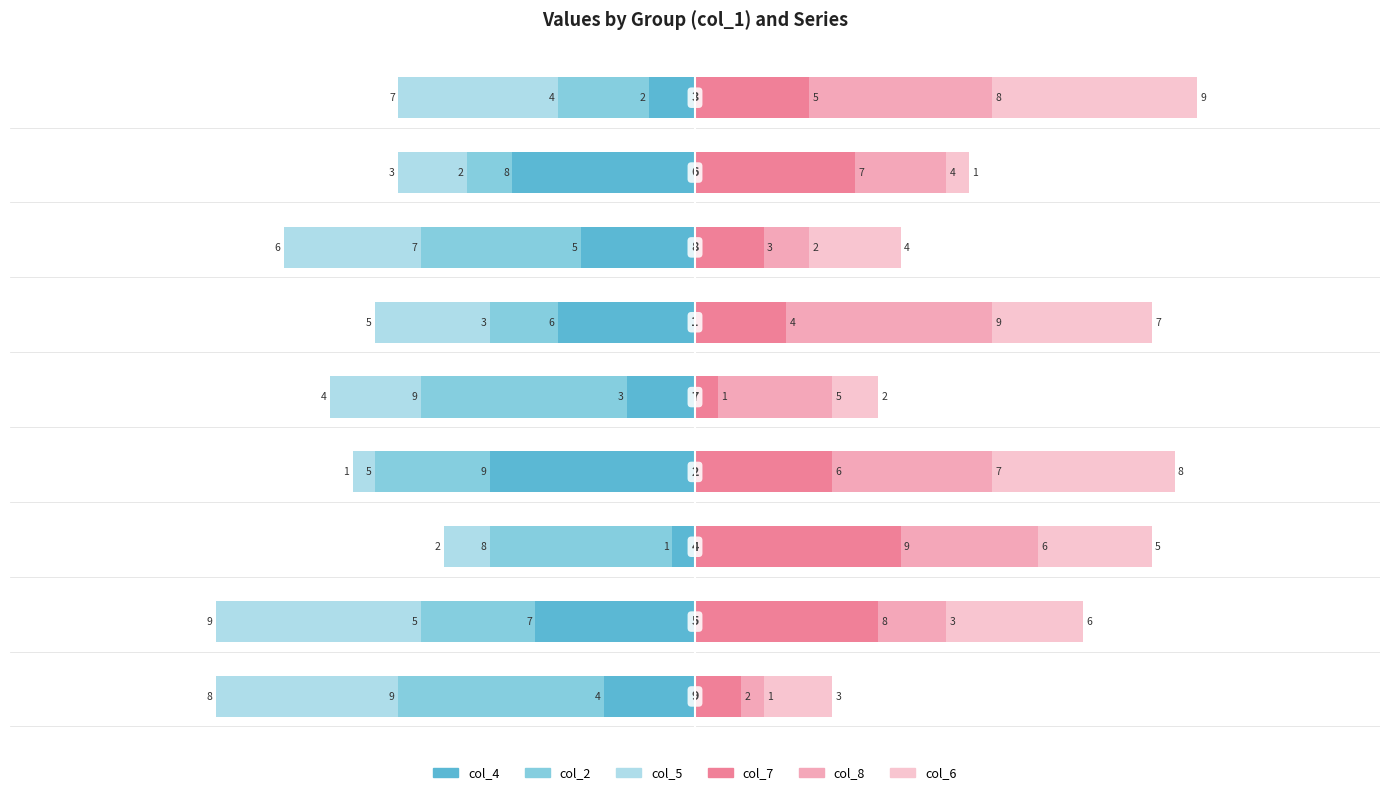

Which series has the widest spread of values?

col_4